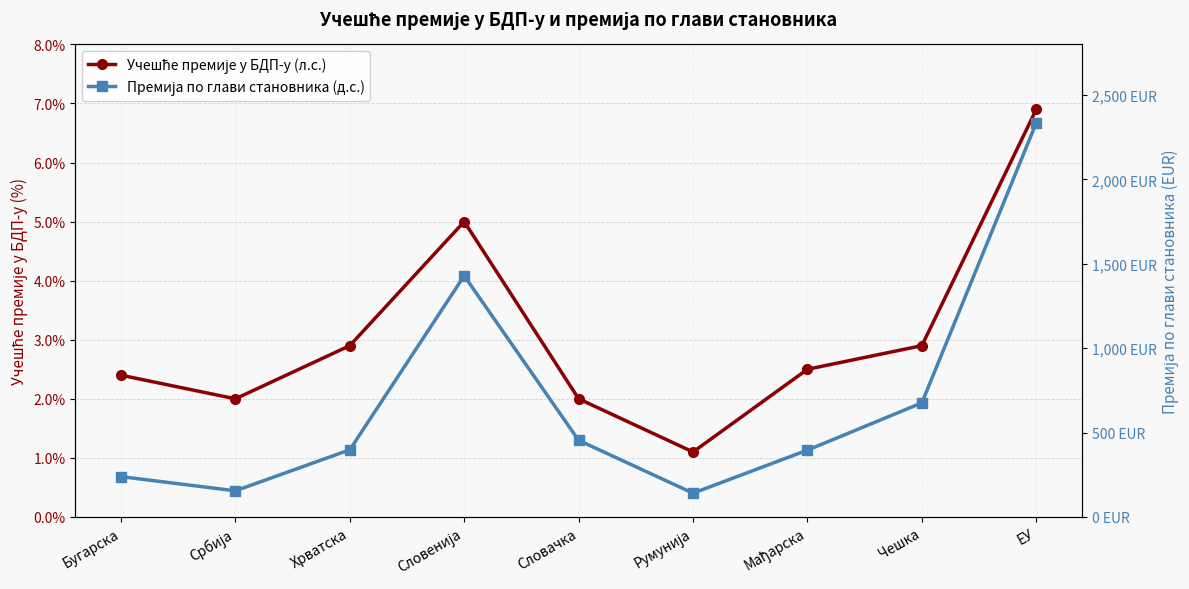

At how many categories does at least one series exceed 639?

3